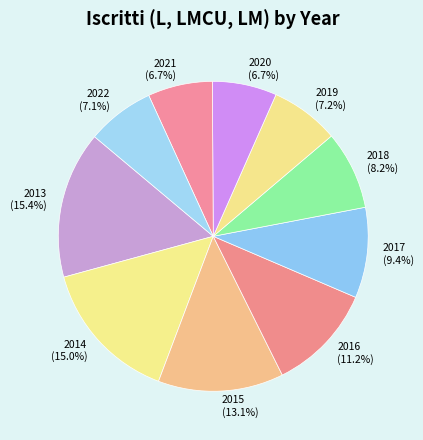

To the nearest percent, what is the difference between the 2020 and 2015 slice percentages?

6%